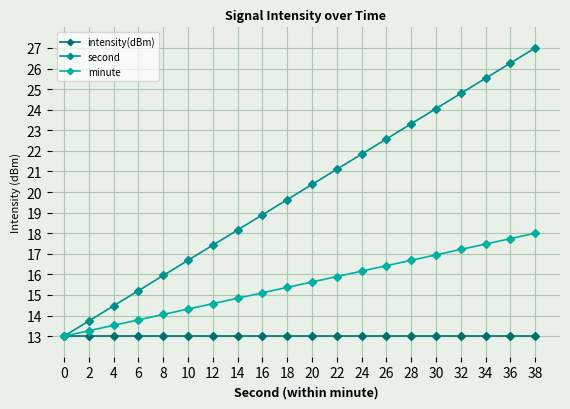

Reading left to right, transcribe all the data shown in this chart.

intensity(dBm): 13.0	13.0	13.0	13.0	13.0	13.0	13.0	13.0	13.0	13.0	13.0	13.0	13.0	13.0	13.0	13.0	13.0	13.0	13.0	13.0
second: 13.0	13.7	14.5	15.2	15.9	16.7	17.4	18.2	18.9	19.6	20.4	21.1	21.8	22.6	23.3	24.1	24.8	25.5	26.3	27.0
minute: 13.0	13.3	13.5	13.8	14.1	14.3	14.6	14.8	15.1	15.4	15.6	15.9	16.2	16.4	16.7	16.9	17.2	17.5	17.7	18.0